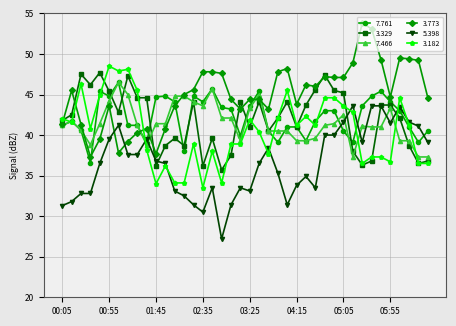

What is the maximum value shown in the chart?

53.8